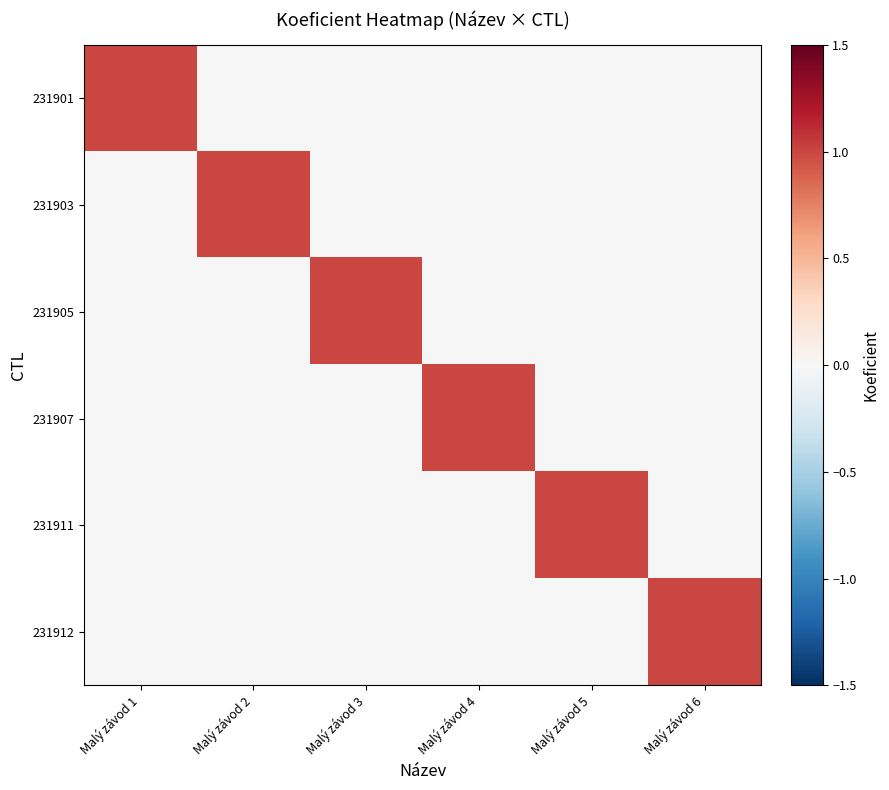

What is the total value across all series at Malý závod 6?

1